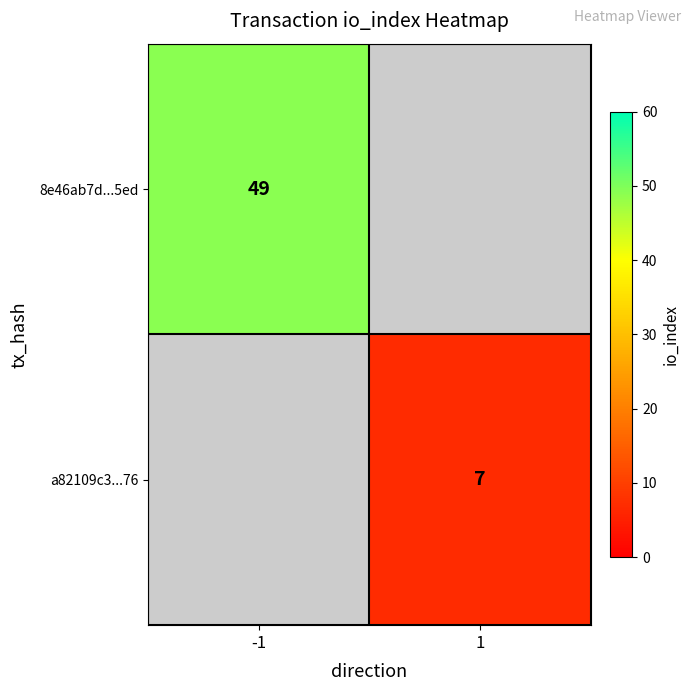

The a82109c3...76 series shows 7 at 1. True or false?

True